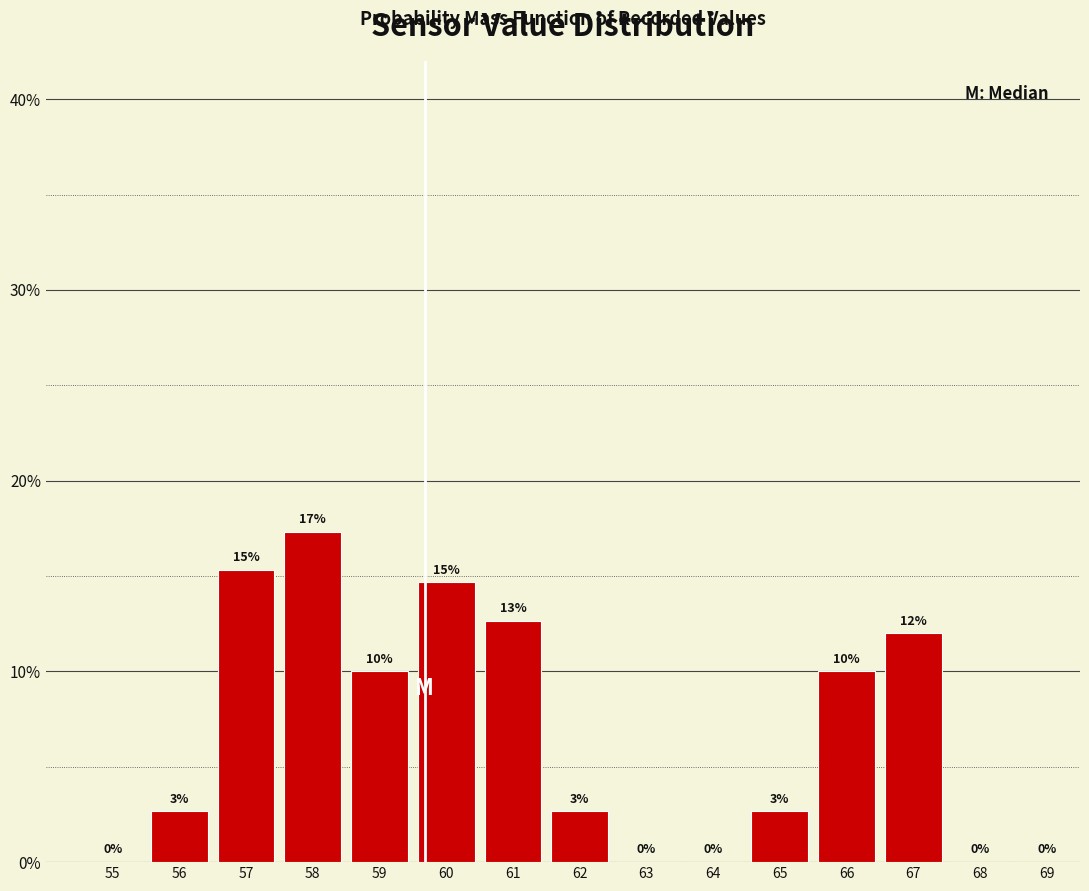

Which range on the x-axis has the tallest bar?

57.5 to 58.5